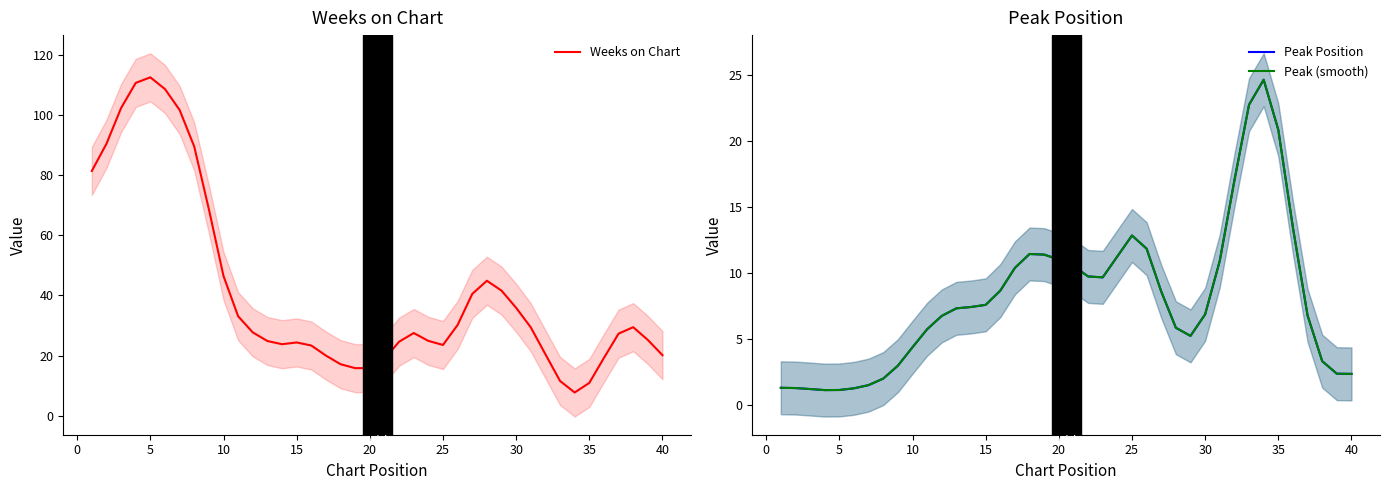

How many values in the Weeks on Chart series exceed 27?

21